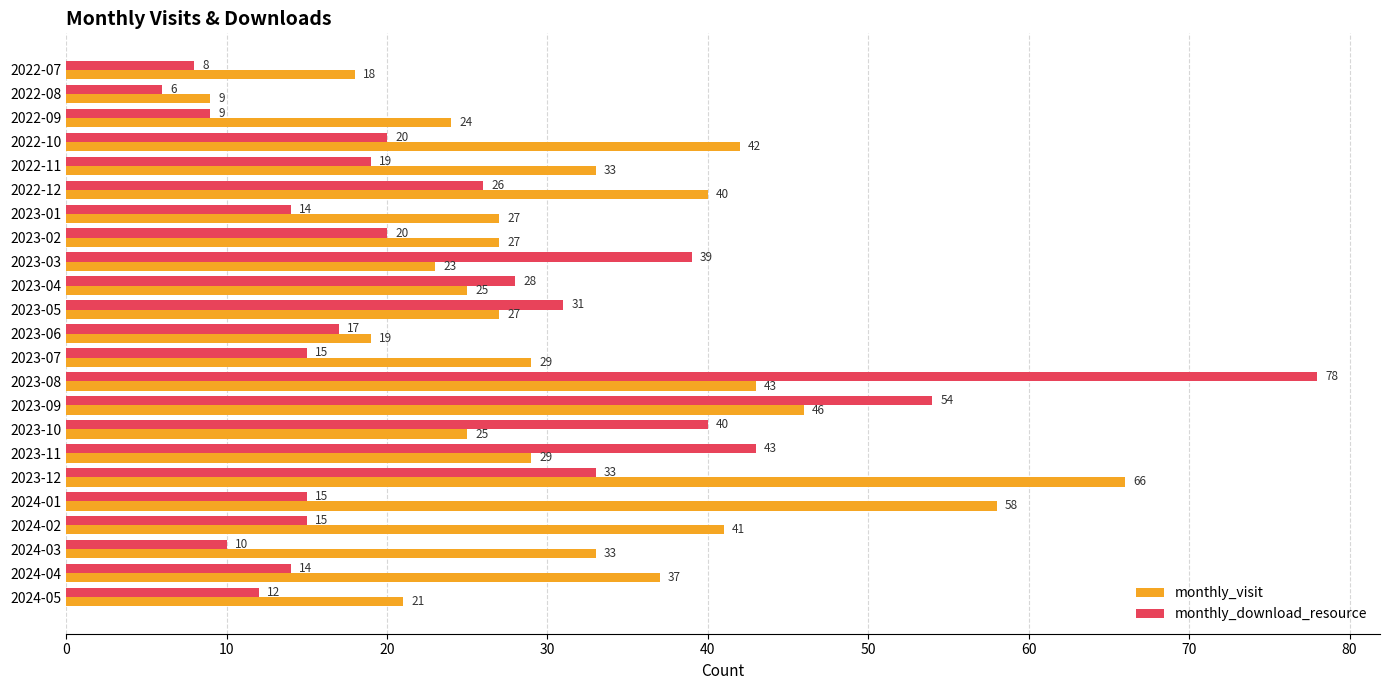

What is the greatest value displayed?

78